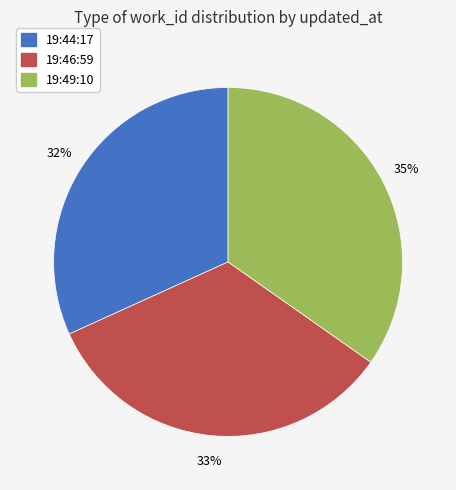

To the nearest percent, what is the difference between the largest and smallest slice percentages?

3%